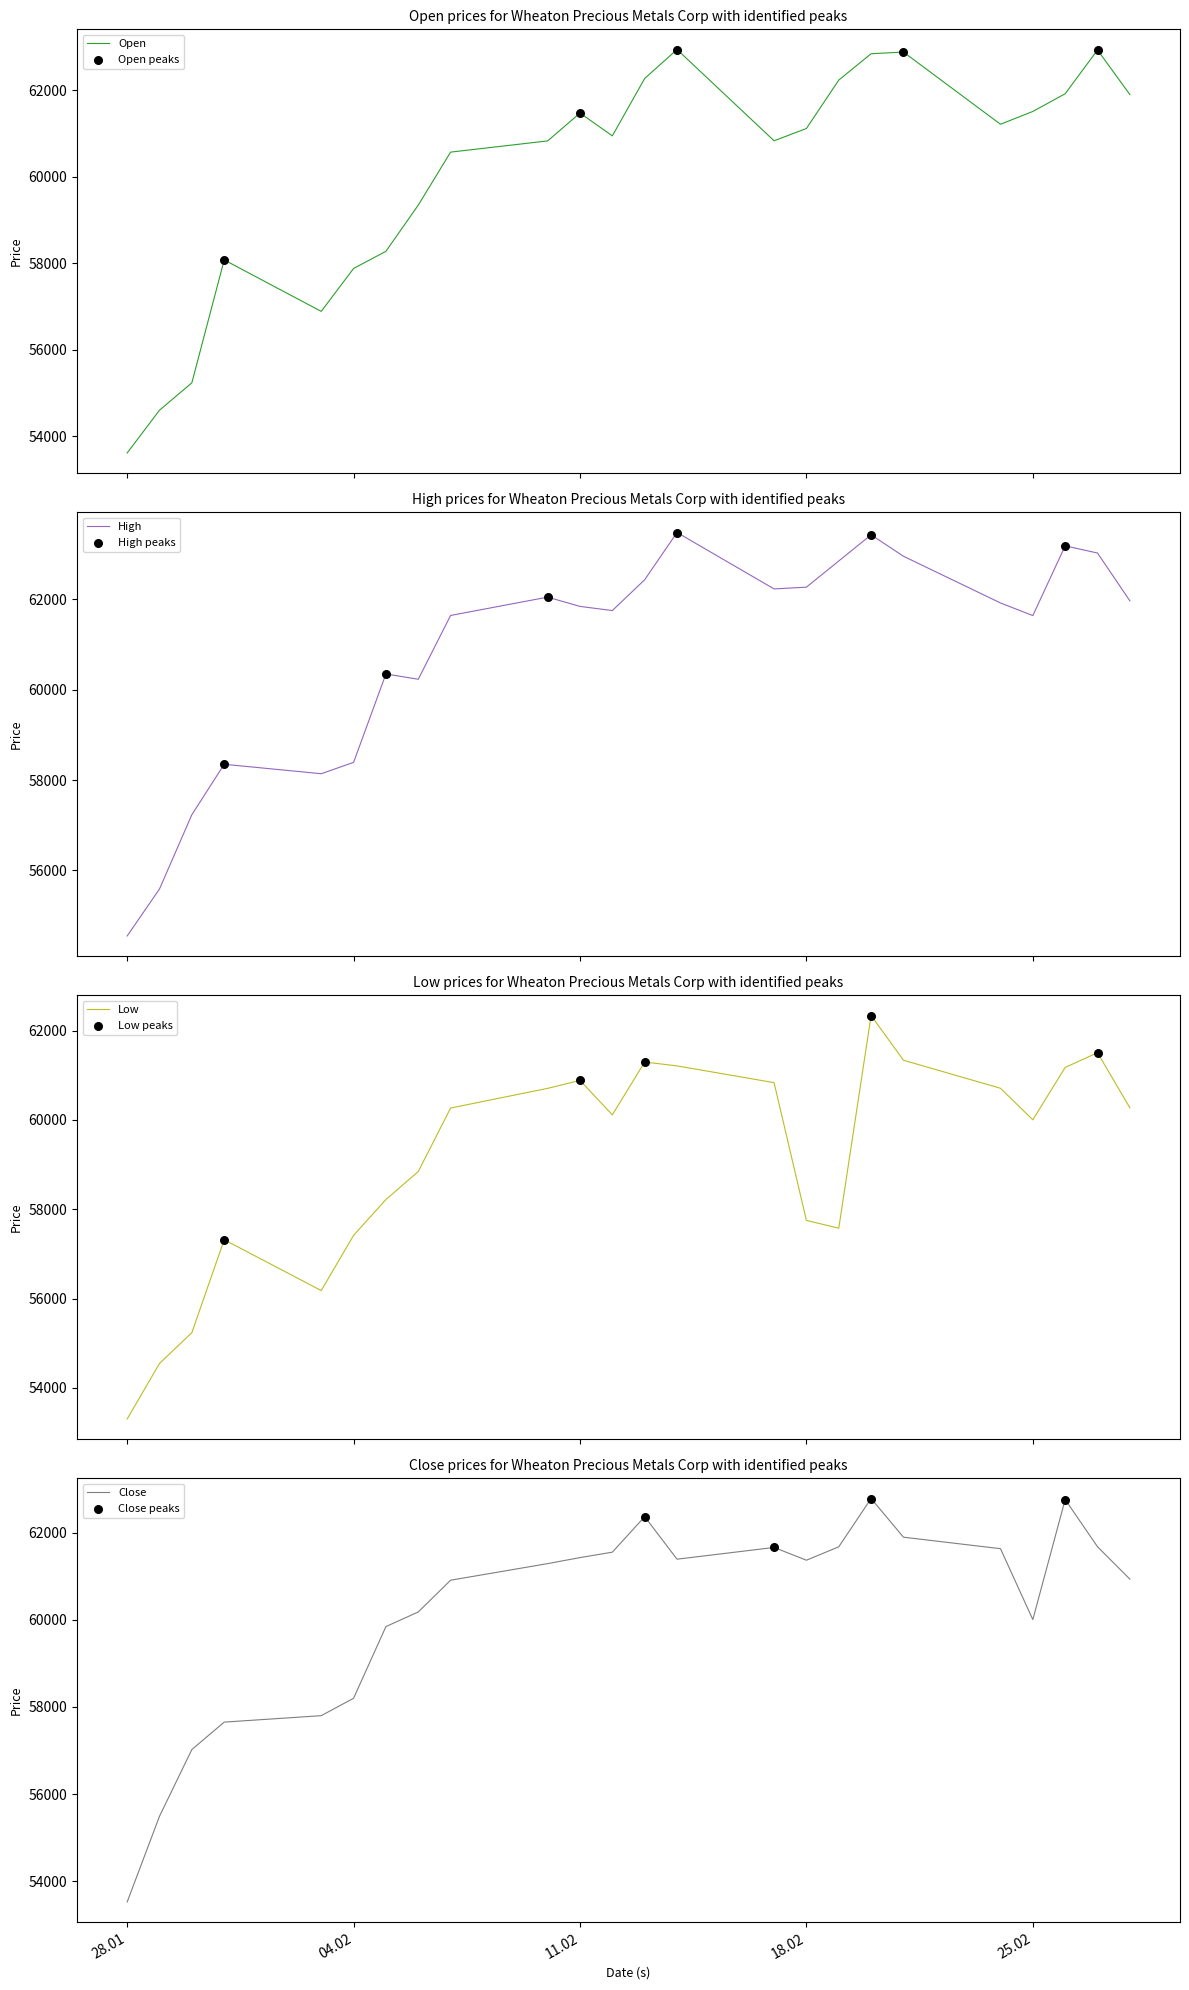

What are all the series names shown in the legend?

Open, High, Low, Close